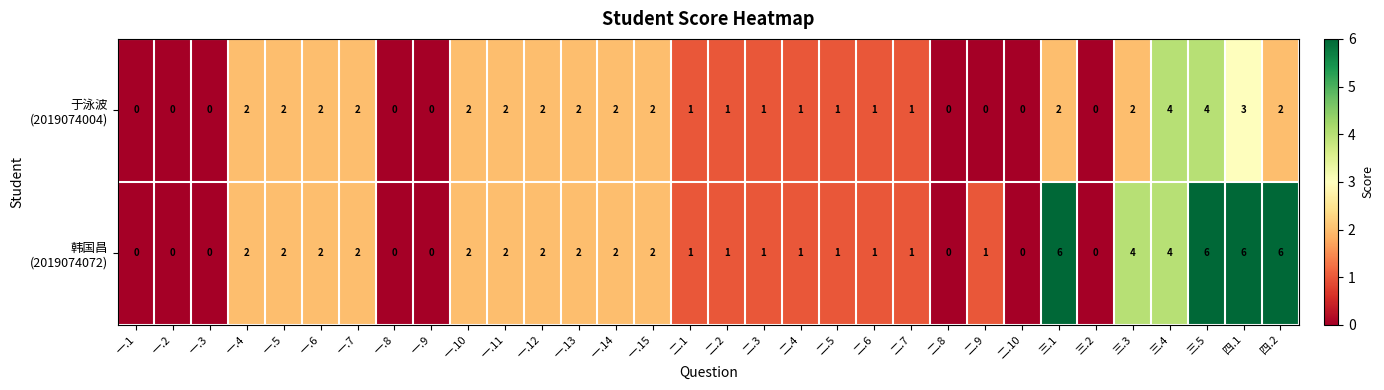

What is the total value across all series at 四.2?

8